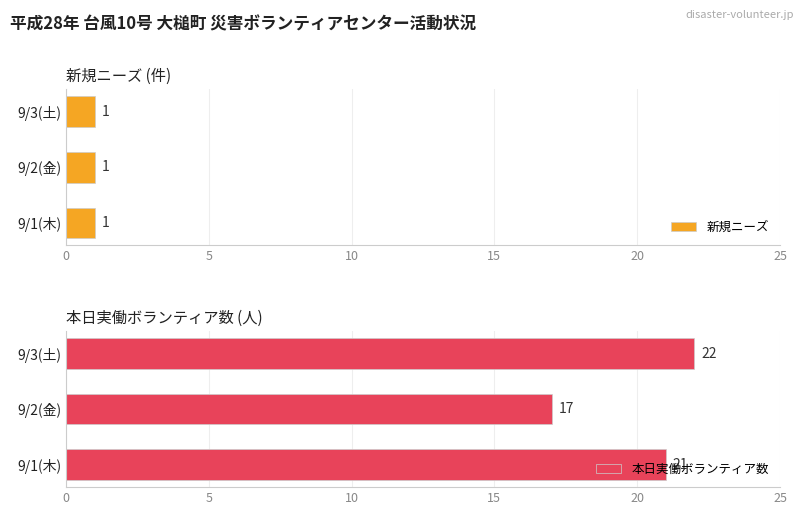

True or false: 本日実働ボランティア数 has a value of 21 at 9/1(木).

True